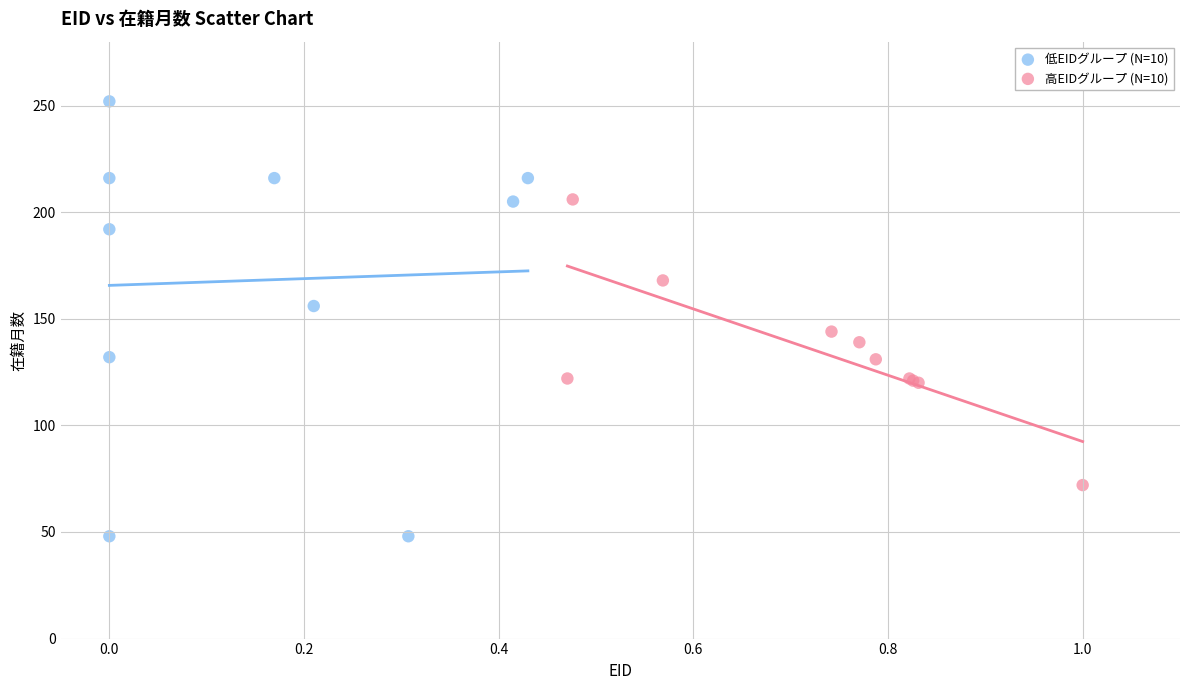

Which series has the widest spread of Y values?

低EIDグループ (N=10)